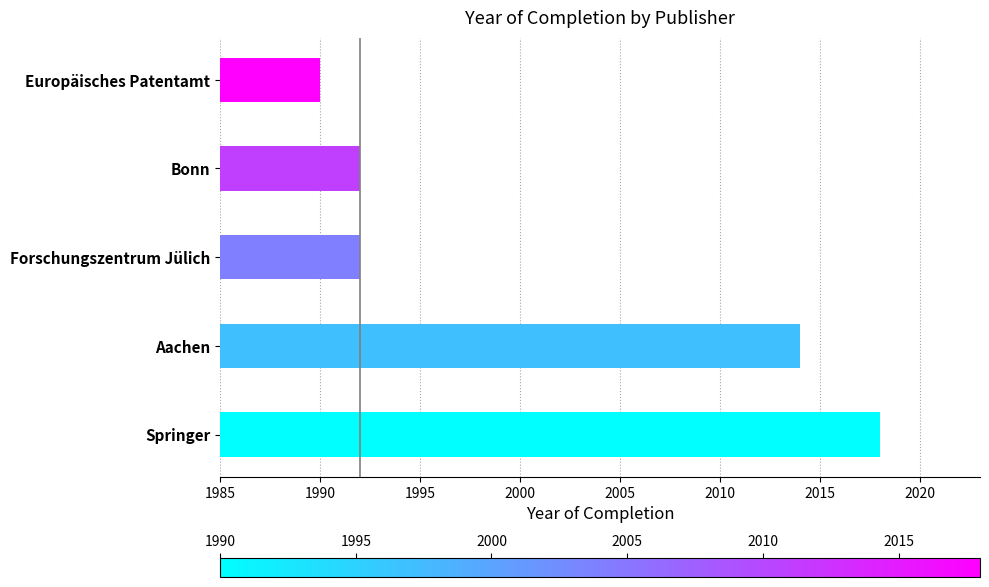

Which label corresponds to the smallest value in the chart?

Europäisches Patentamt